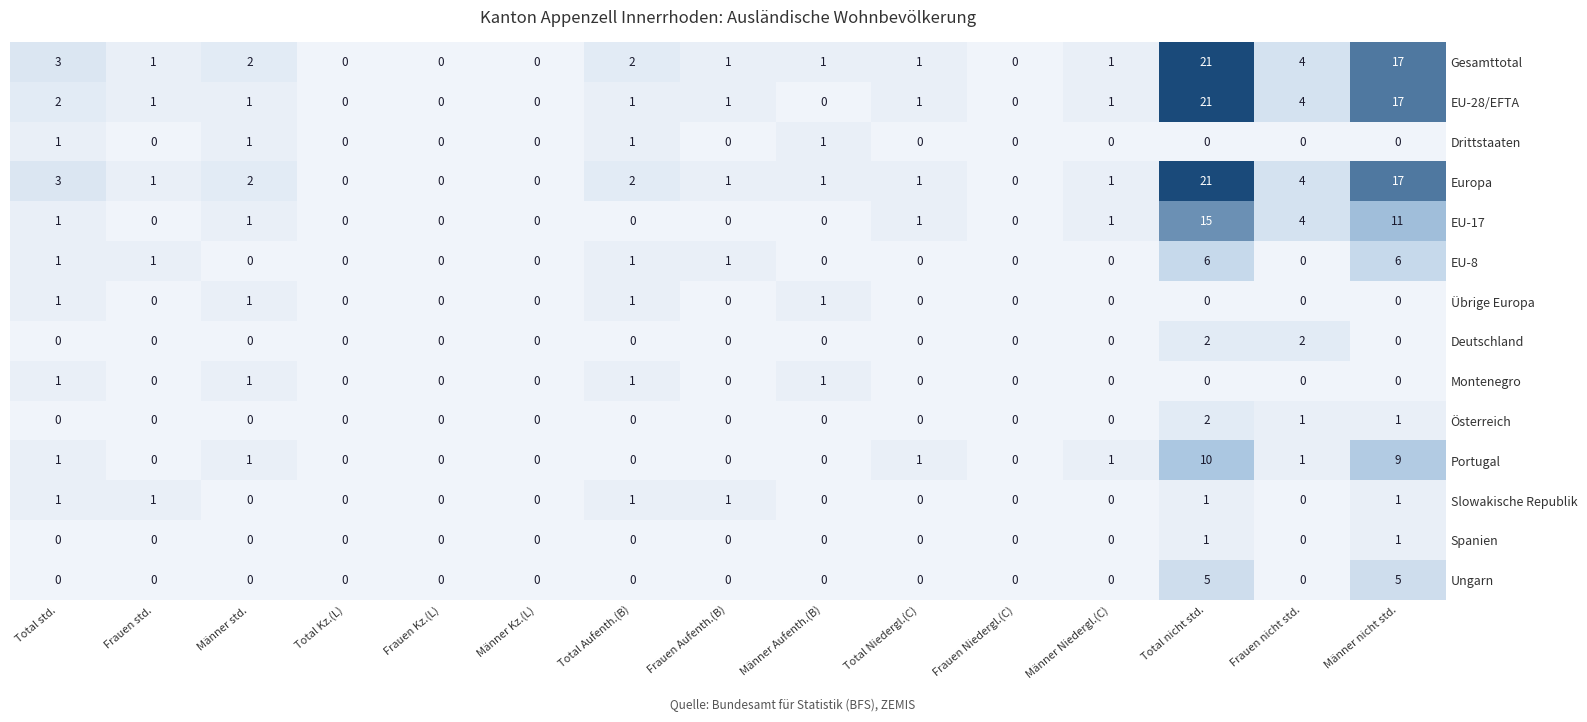

At how many categories does at least one series exceed 11?

2